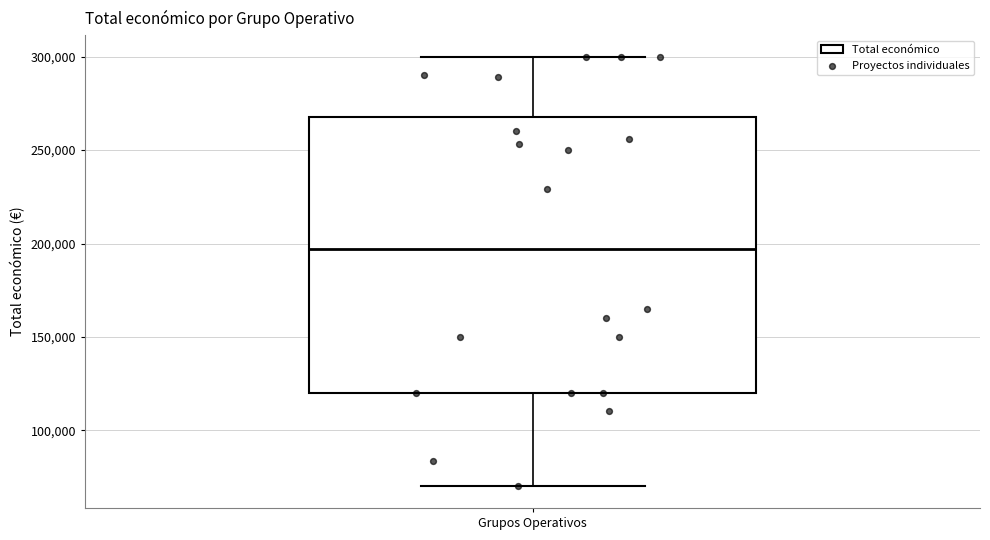

Transcribe this box plot: give where the median line is, the range the box spans, and where the two whiskers end, as read against the y-axis. The values are not printed on the chart, so give them approximately, as read against the axis.

median 195000, box 120000 to 265000, whiskers 70000 to 300000